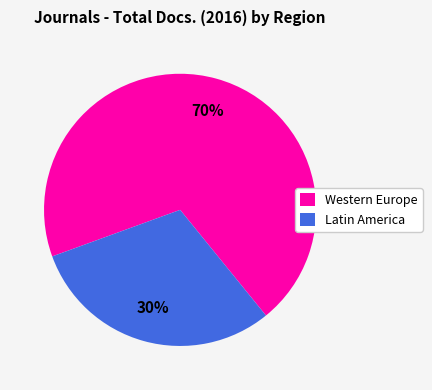

What is the ratio of the value at Western Europe to the value at Latin America?

2.3